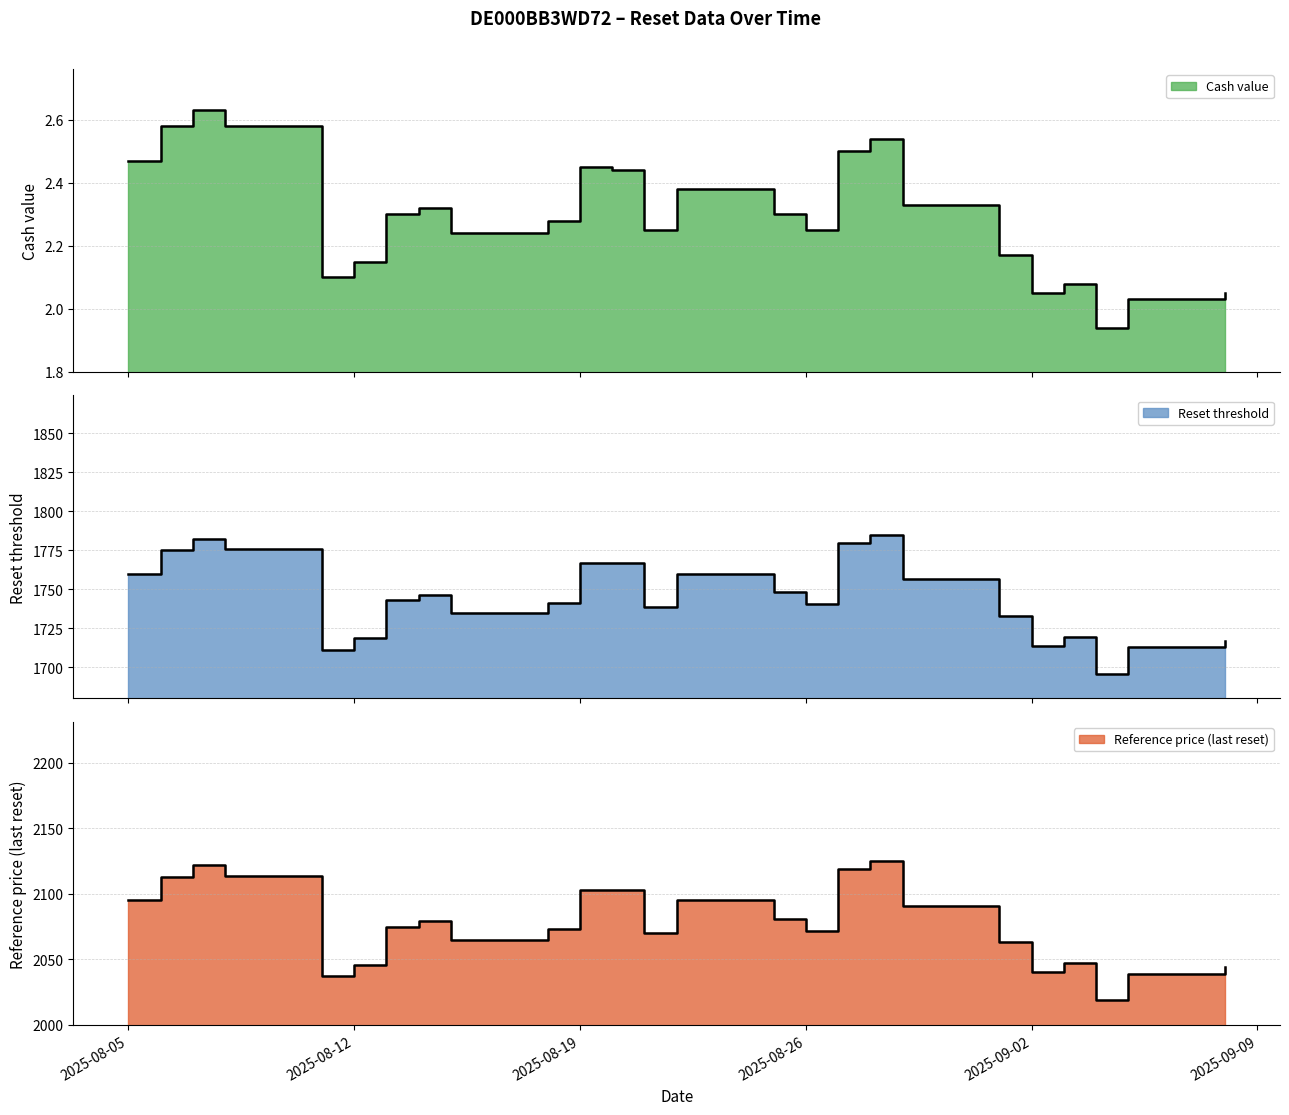

How many interior local peaks does the Cash value series have?

6